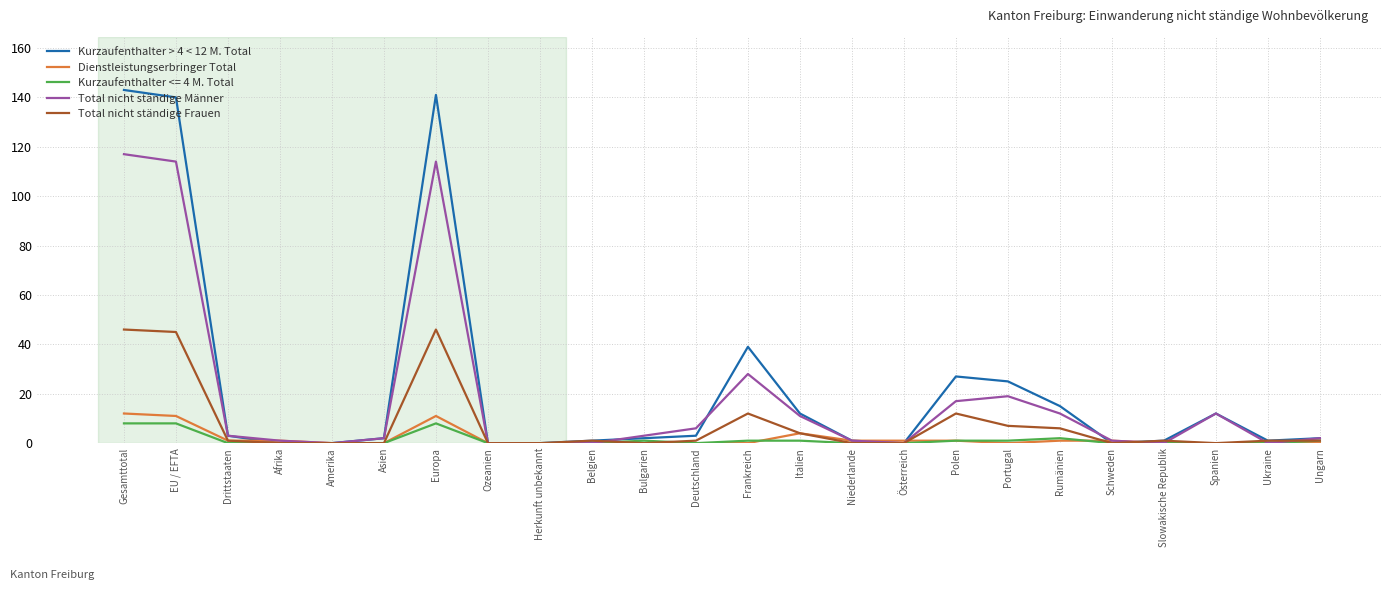

The Total nicht ständige Männer series shows 0 at Herkunft unbekannt. True or false?

True